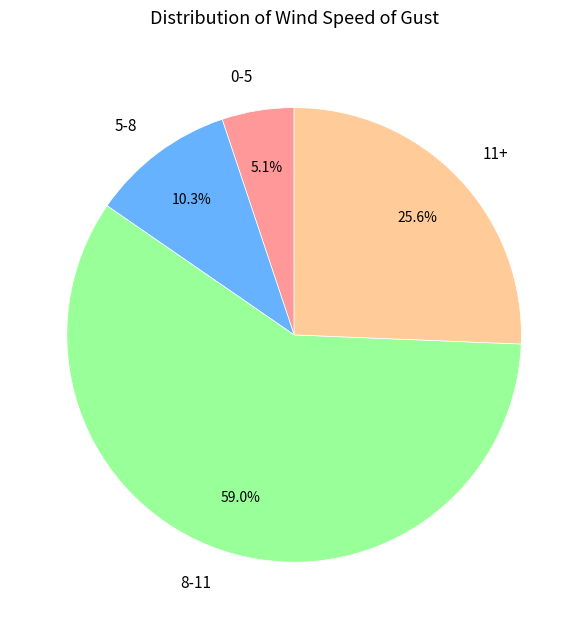

Is there a majority slice in this chart?

Yes